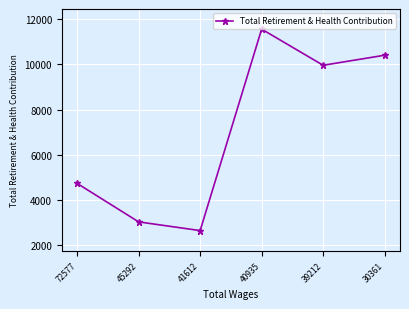

True or false: there are more than 0 points higher than both neighbors.

True